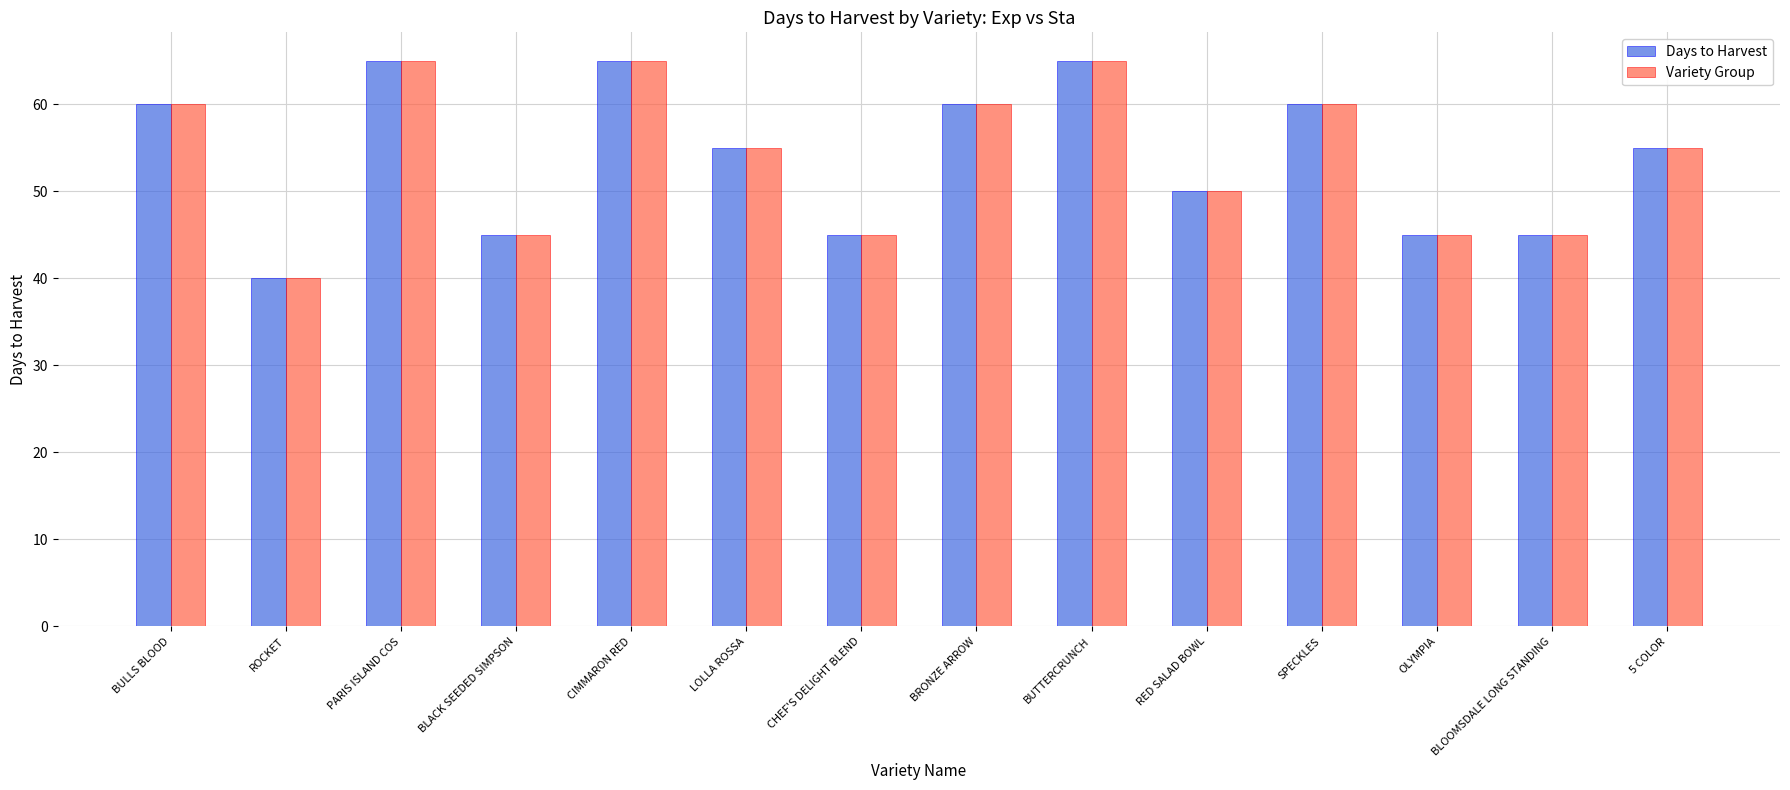

At which label does Variety Group first exceed 55?

BULLS BLOOD